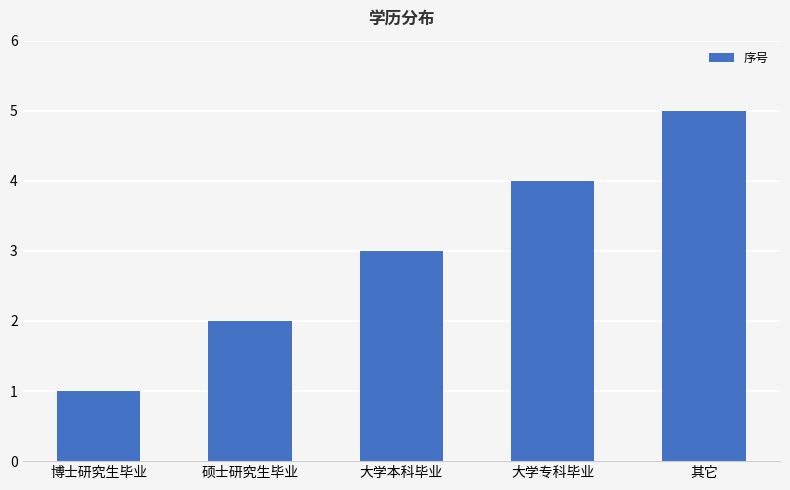

Approximately how many times larger is the value at 大学专科毕业 compared to 硕士研究生毕业?

2.0